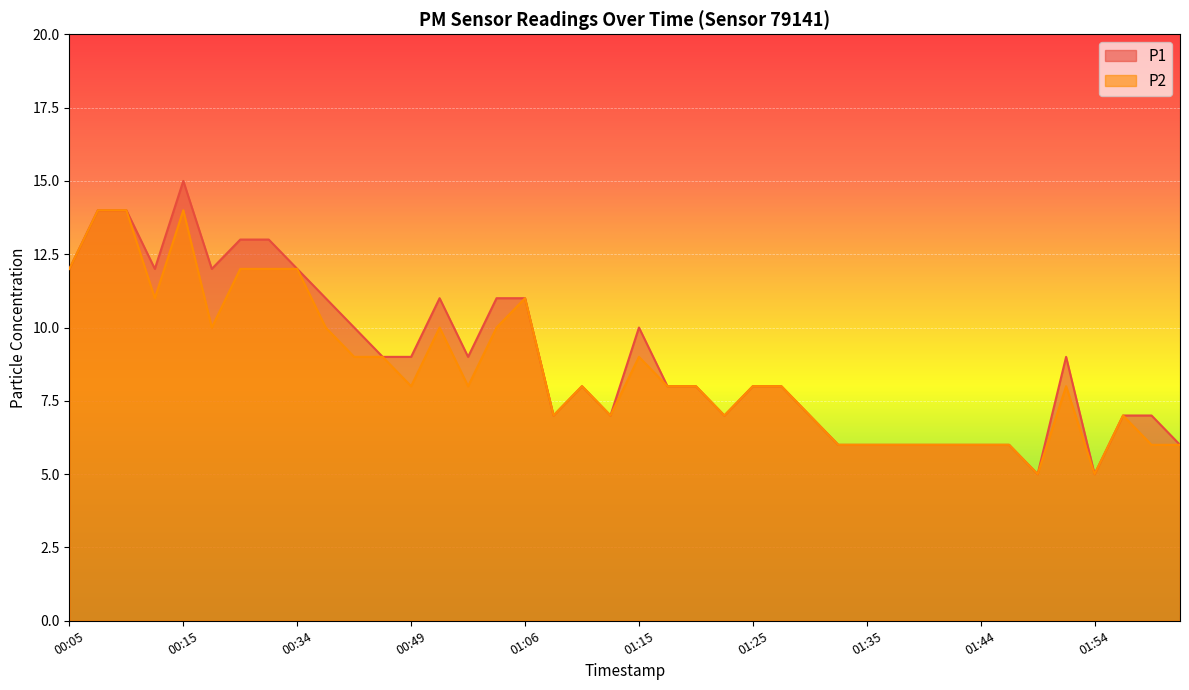

Rank the series by their maximum value, from lowest to highest.

P2, P1